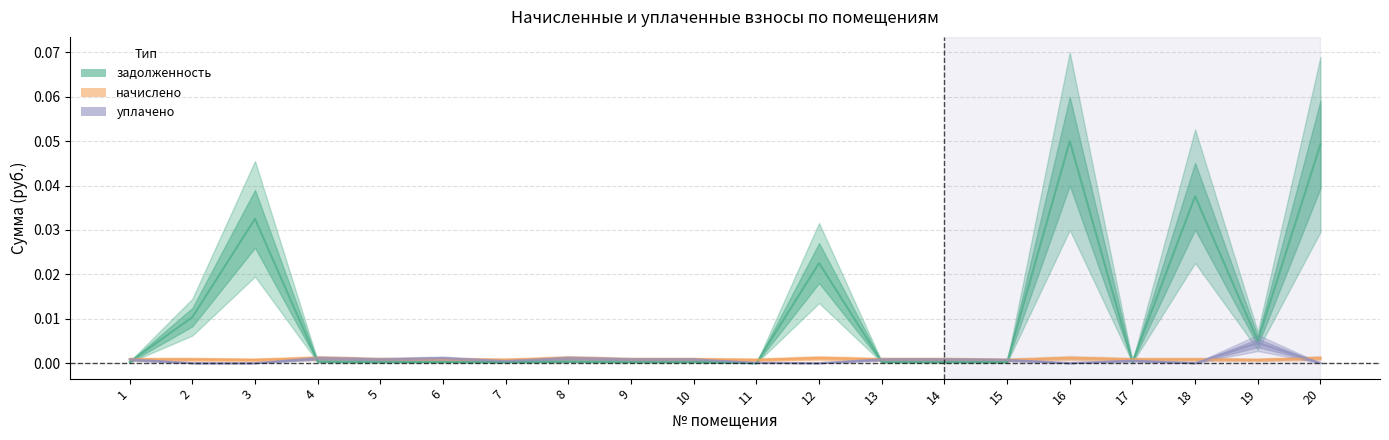

Which series has the largest total across all categories?

задолженность